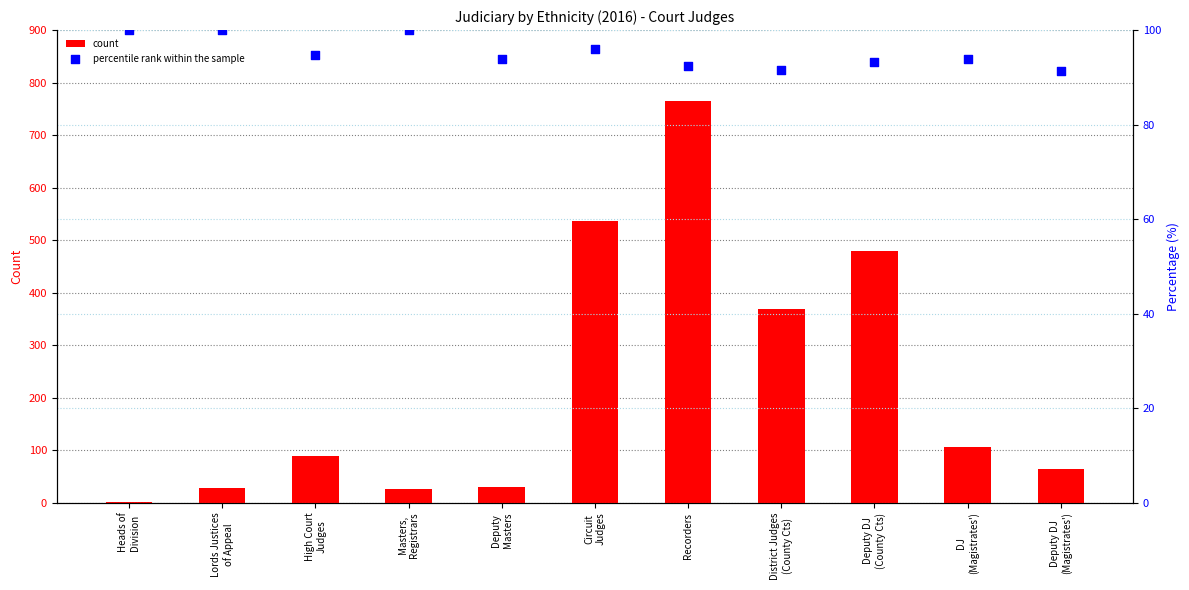

At how many categories does at least one series exceed 179?

4